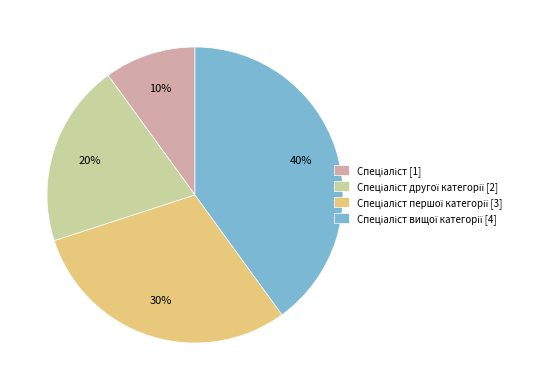

To the nearest percent, what is the average slice percentage?

25%